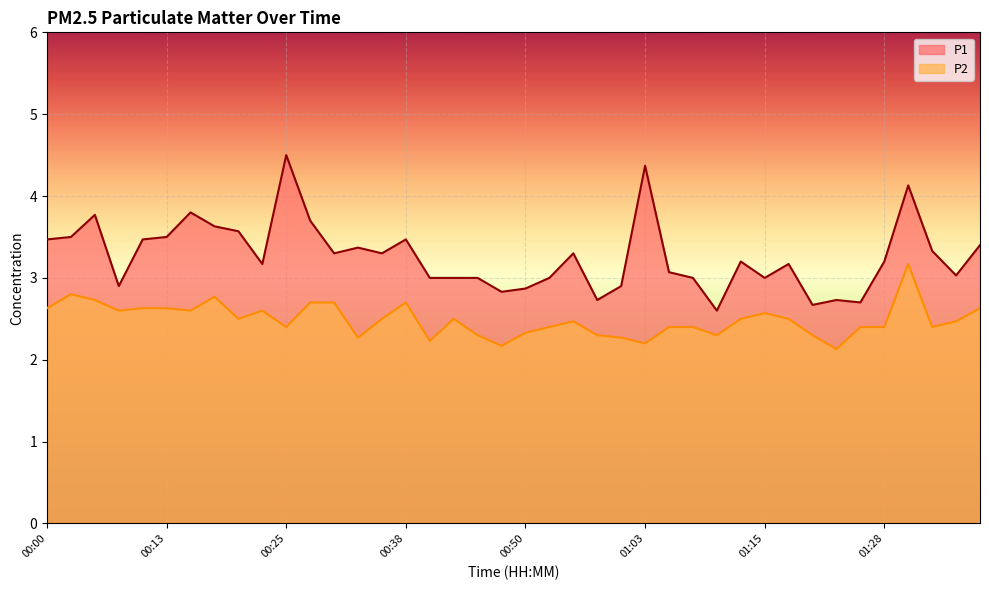

How many lines are shown in the chart?

2